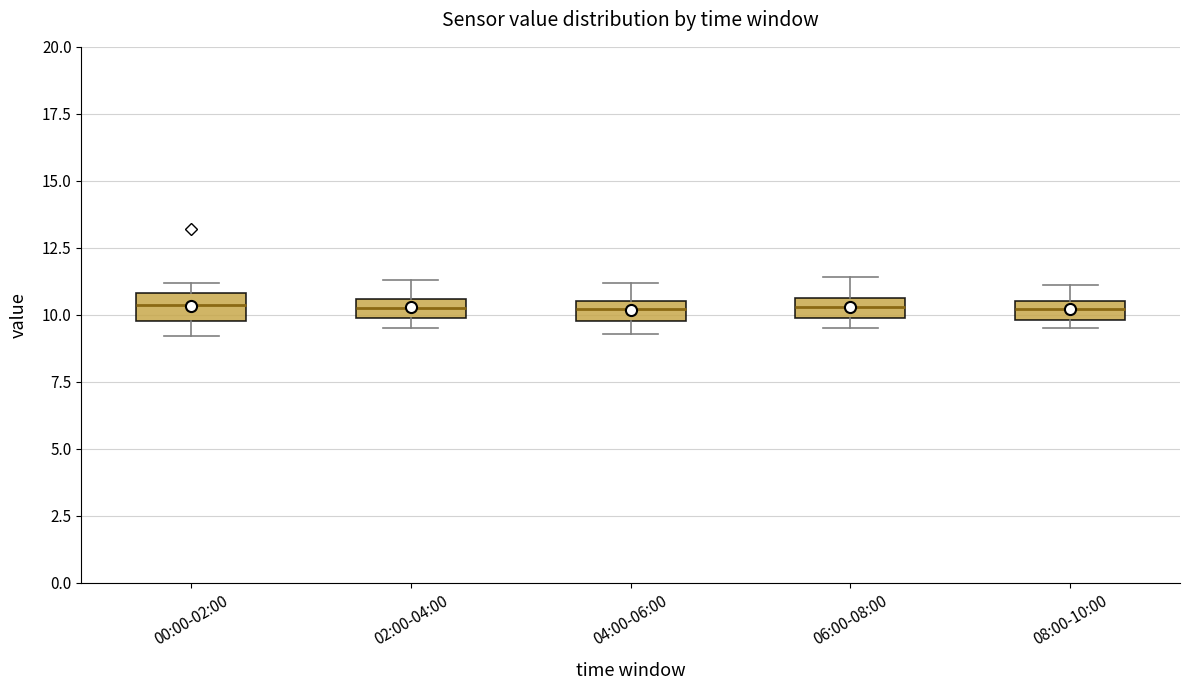

Where does the lower whisker of the box for 00:00-02:00 end on the y-axis? The values are not printed on the chart, so give them approximately, as read against the axis.

9.0